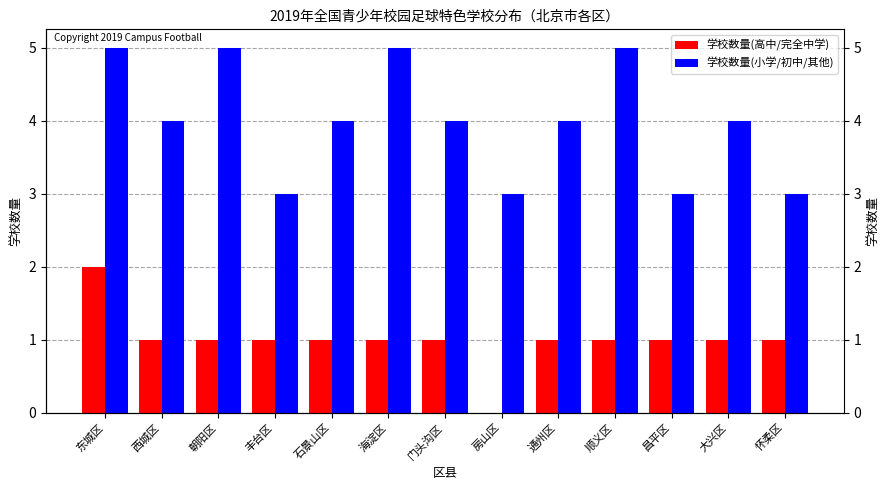

What is the sum of the 学校数量(高中/完全中学) values at 朝阳区 and 通州区?

2